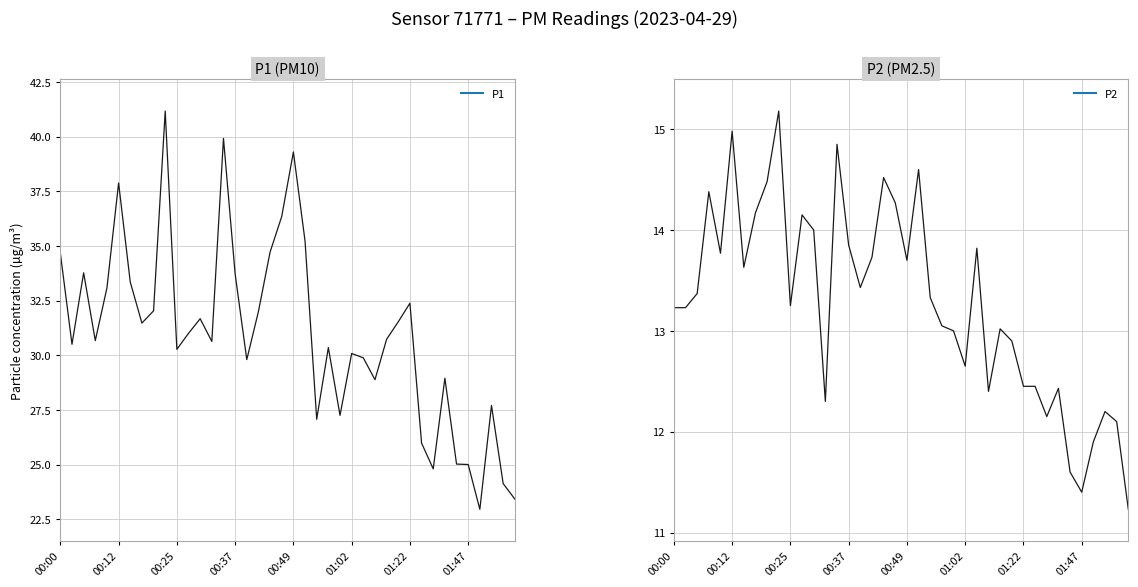

True or false: P2 and P1 cross at least once.

False